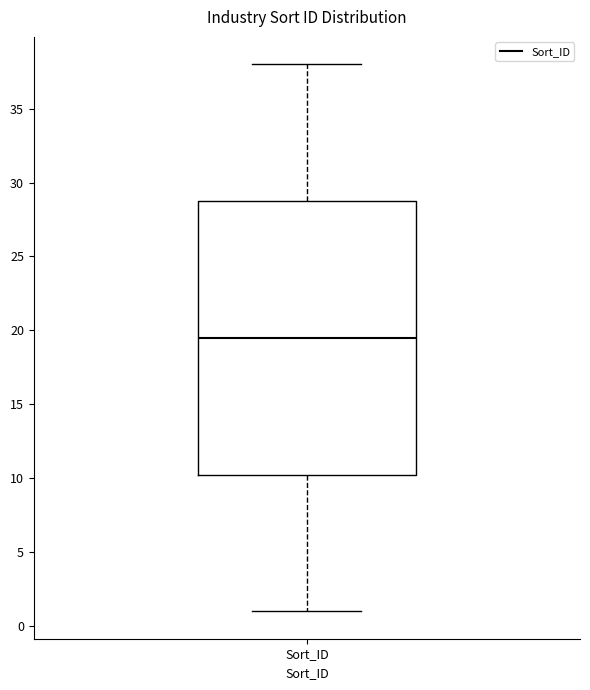

Read this box plot against the y-axis: the position of the median line, the range covered by the box, and the ends of both whiskers. The values are not printed on the chart, so give them approximately, as read against the axis.

median 19.5, box 10.5 to 29.0, whiskers 1.0 to 38.0